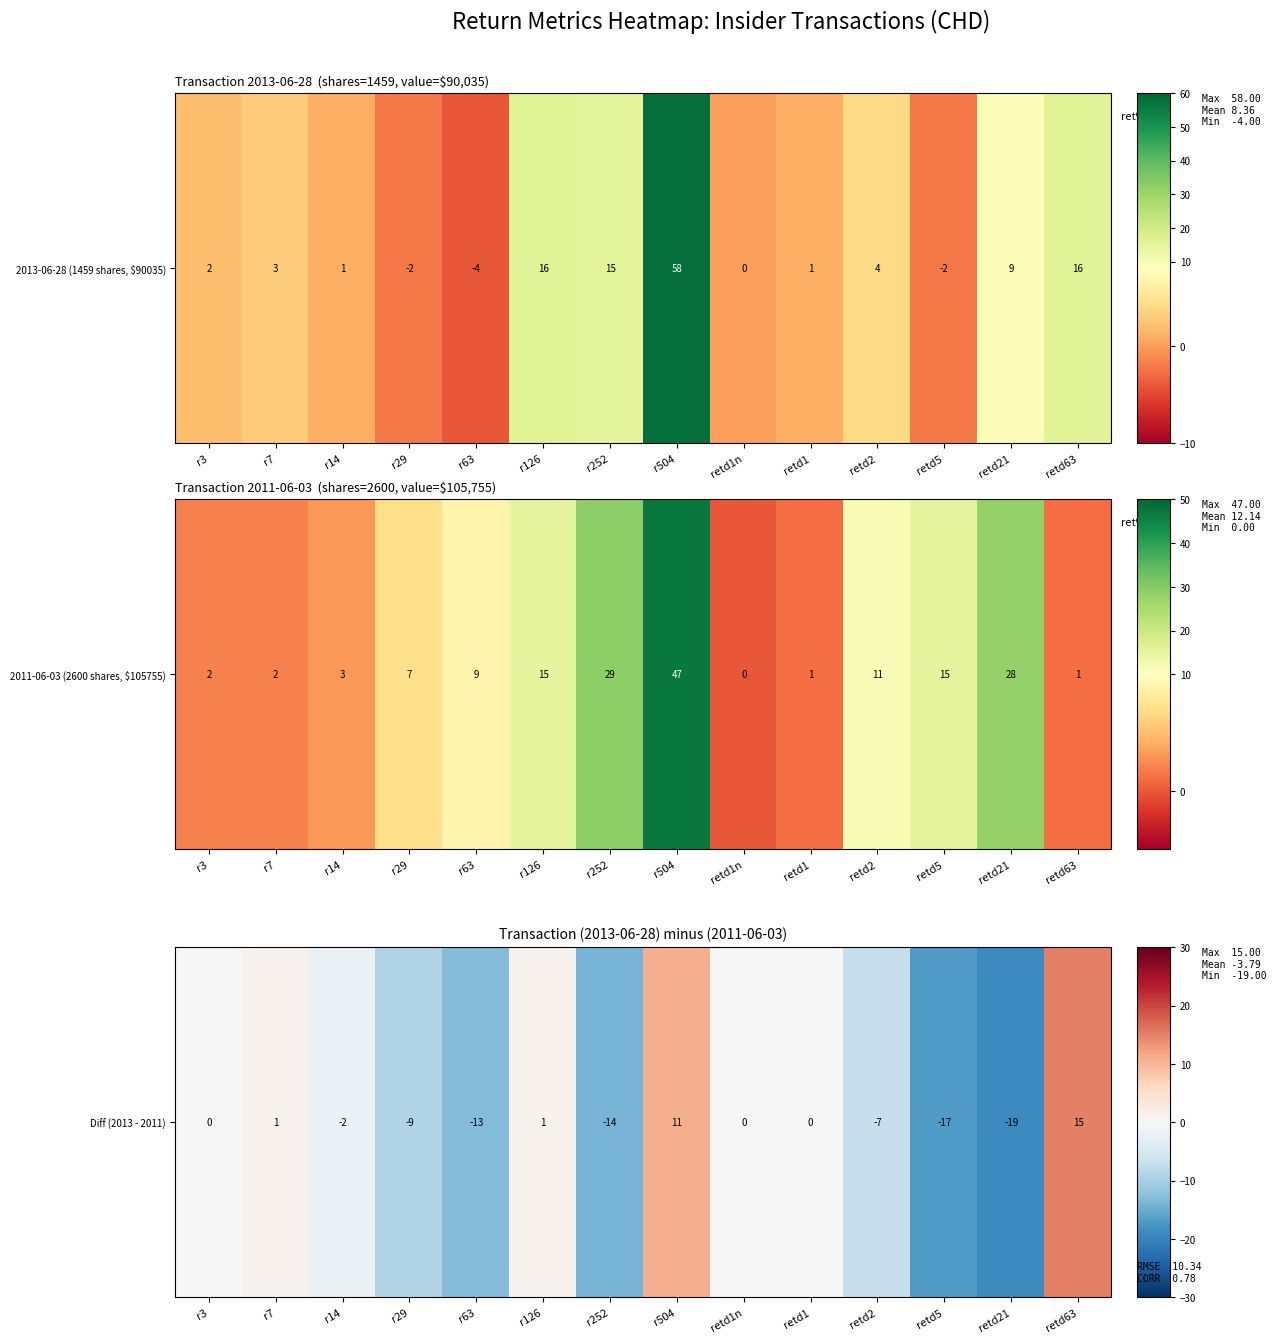

What is the sum of the values at r504 and r252?

-3